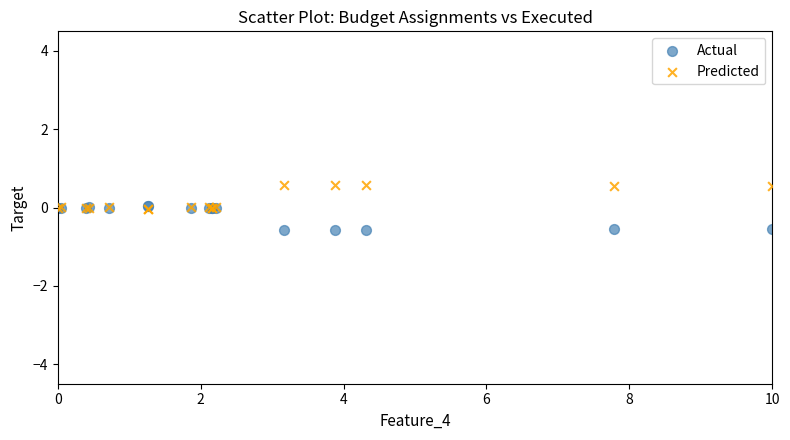

What are all the series names shown in the legend?

Actual, Predicted